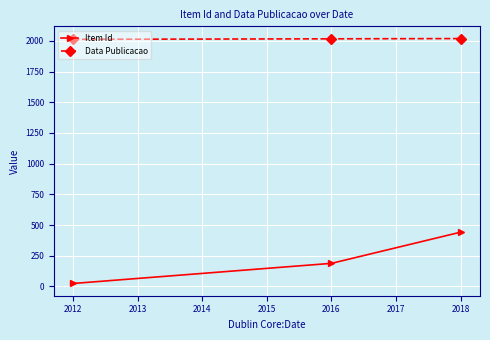

What is the average value of the Item Id series?

218